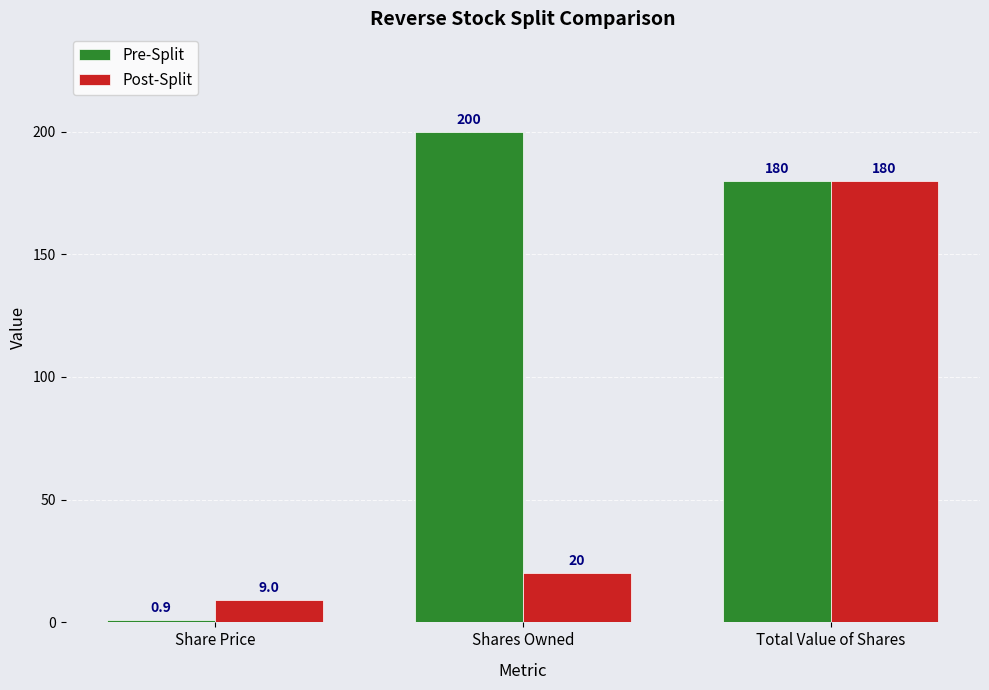

Rank the series by their maximum value, from highest to lowest.

Pre-Split, Post-Split